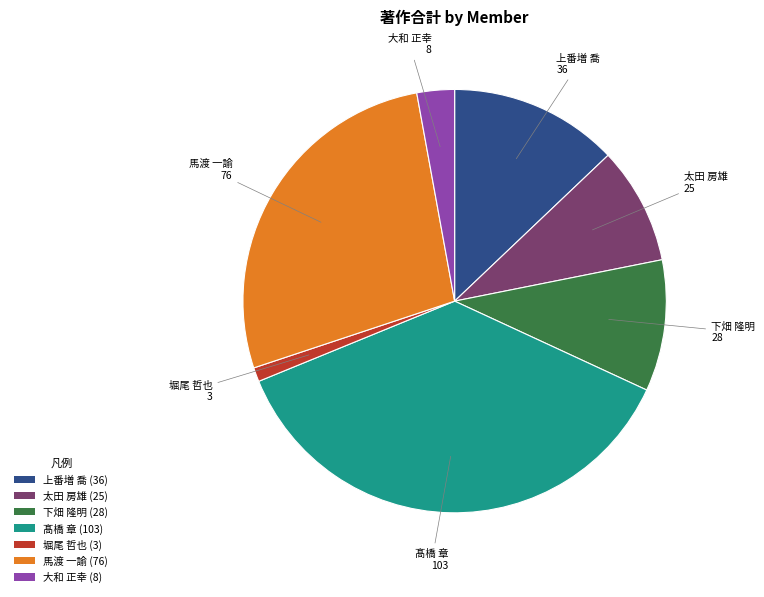

Which slice is the smallest?

堀尾 哲也